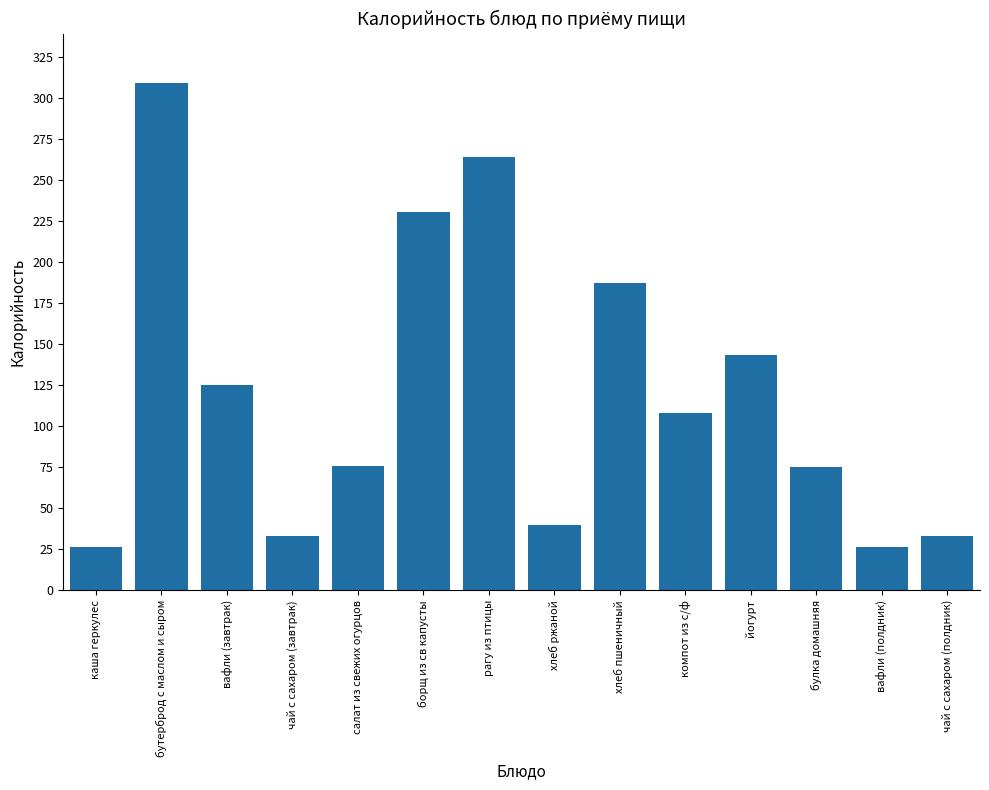

What is the difference between the second highest and minimum values?

237.7